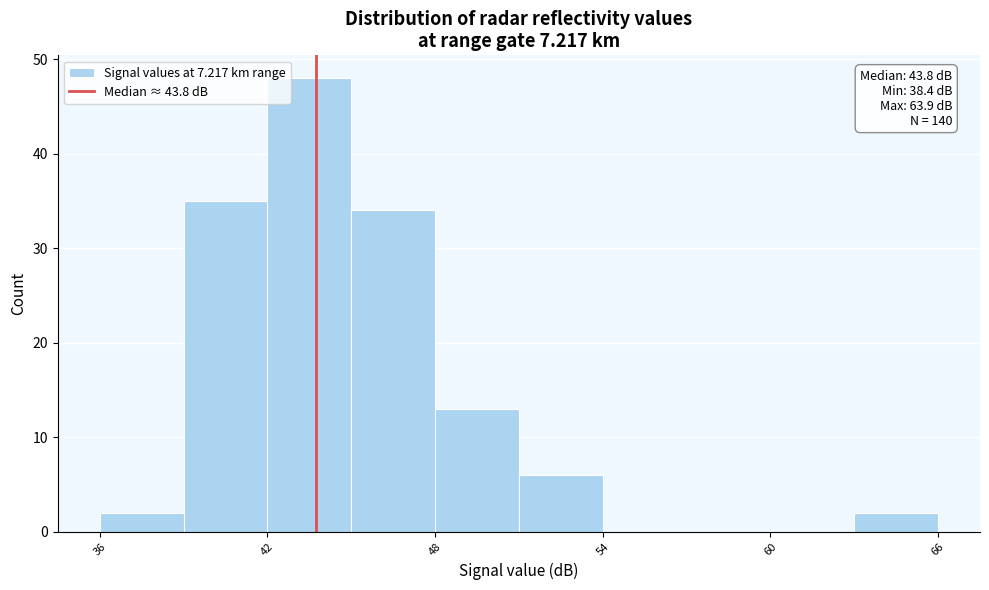

Read against the x-axis, roughly where is the centre of the tallest bar?

44